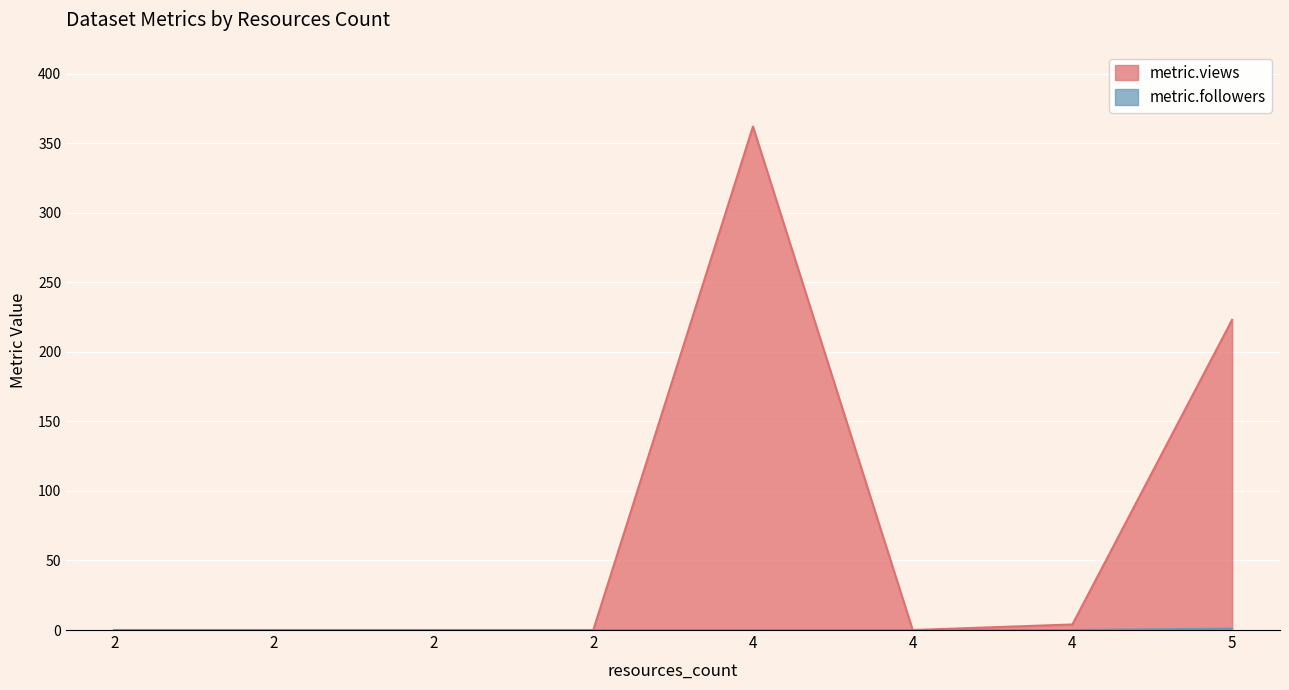

At which category does metric.views reach its first local peak?

4